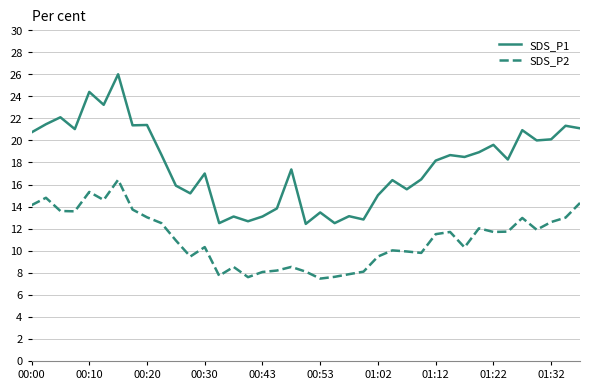

What is the difference between the second highest and second lowest values in the SDS_P1 series?

11.9